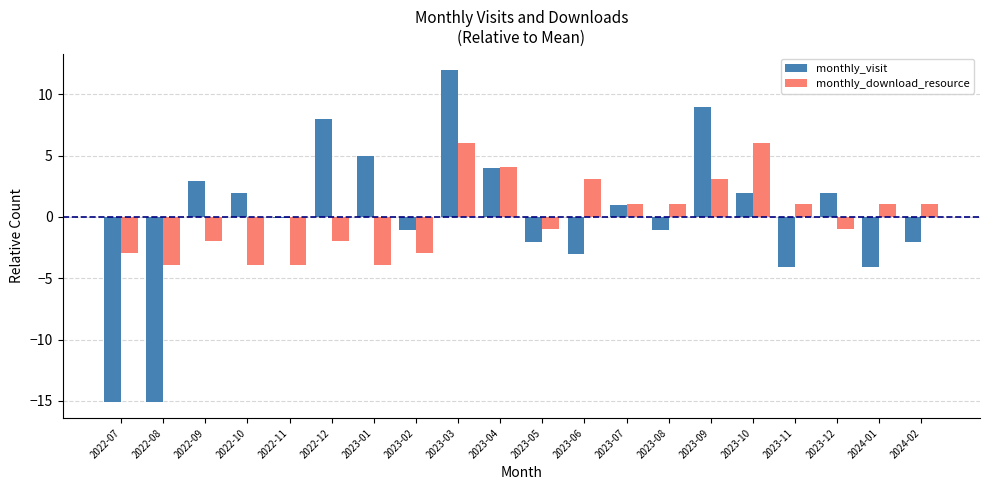

Which series has the largest range (max minus min)?

monthly_visit